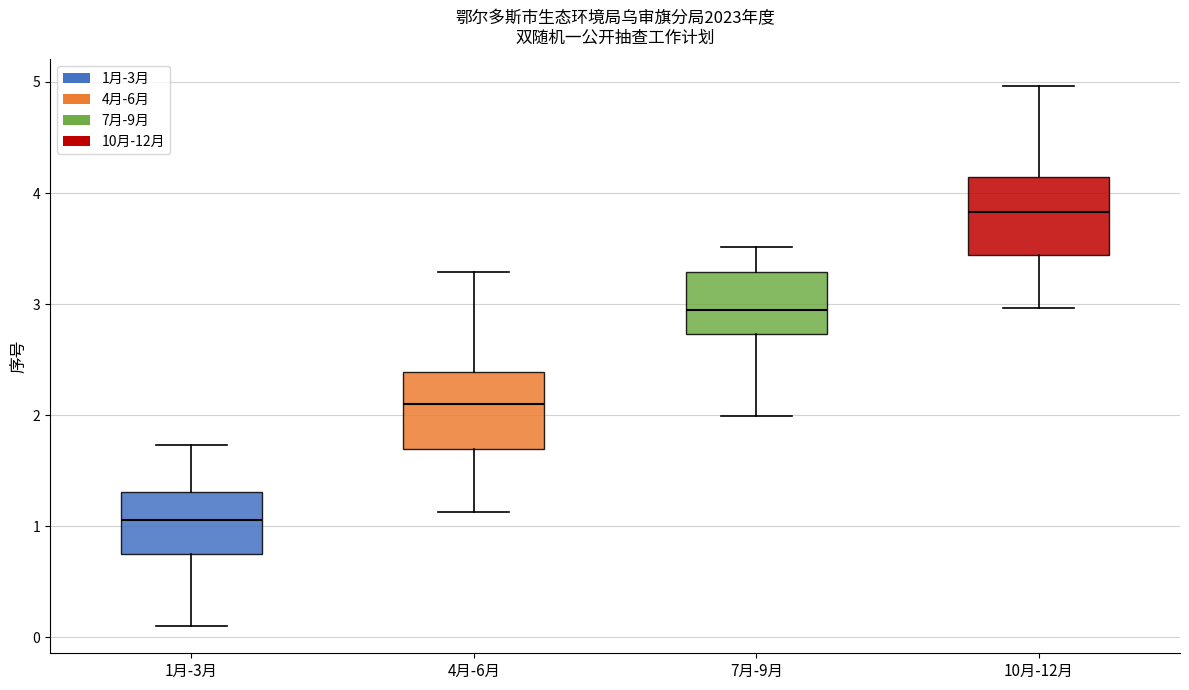

Reading left to right, read every box against the y-axis: the position of its median line, the range the box covers, and the ends of its whiskers. The values are not printed on the chart, so give them approximately, as read against the axis.

1月-3月: median 1.1, box 0.8 to 1.3, whiskers 0.1 to 1.7
4月-6月: median 2.1, box 1.7 to 2.4, whiskers 1.1 to 3.3
7月-9月: median 2.9, box 2.7 to 3.3, whiskers 2.0 to 3.5
10月-12月: median 3.8, box 3.4 to 4.1, whiskers 3.0 to 5.0